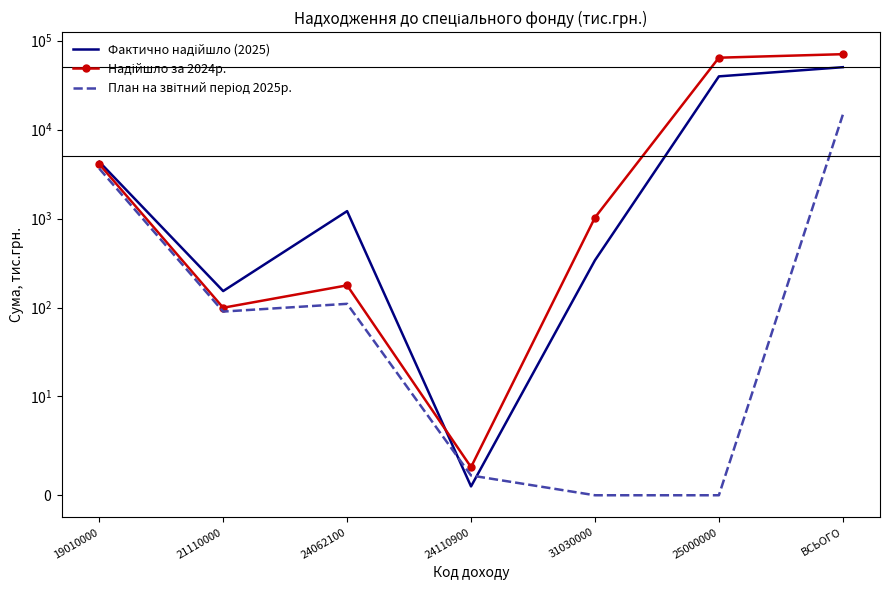

Is the value of План на звітний період 2025р. at 24062100 greater than the value of Фактично надійшло (2025) at 25000000?

No